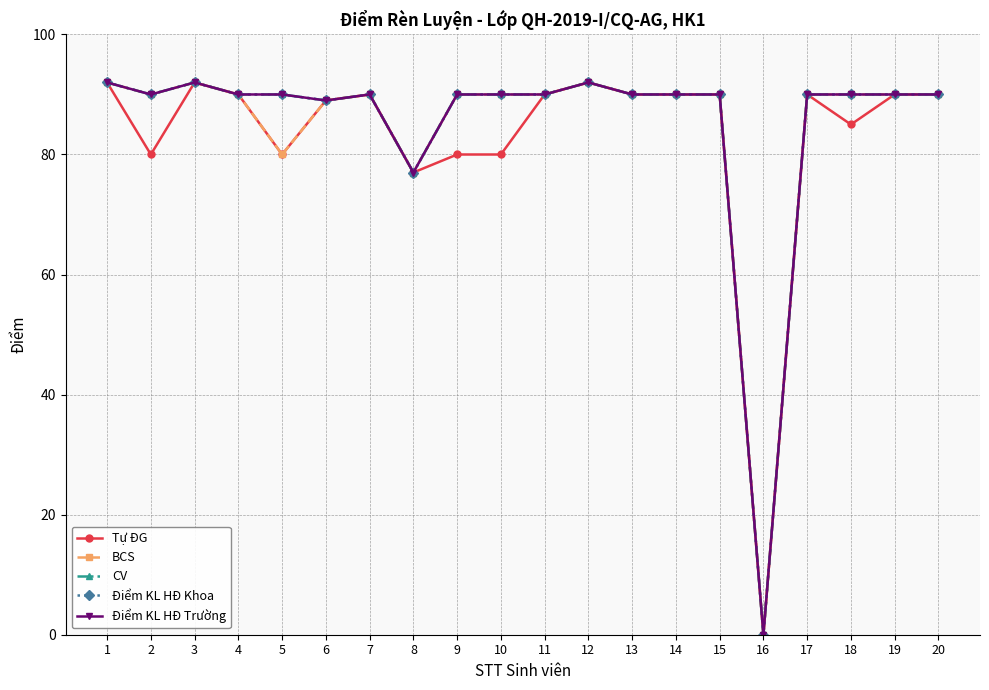

Reading left to right, what are all the values shown in this chart?

Tự ĐG: 92	80	92	90	80	89	90	77	80	80	90	92	90	90	90	0	90	85	90	90
BCS: 92	90	92	90	80	89	90	77	90	90	90	92	90	90	90	0	90	90	90	90
CV: 92	90	92	90	90	89	90	77	90	90	90	92	90	90	90	0	90	90	90	90
Điểm KL HĐ Khoa: 92	90	92	90	90	89	90	77	90	90	90	92	90	90	90	0	90	90	90	90
Điểm KL HĐ Trường: 92	90	92	90	90	89	90	77	90	90	90	92	90	90	90	0	90	90	90	90